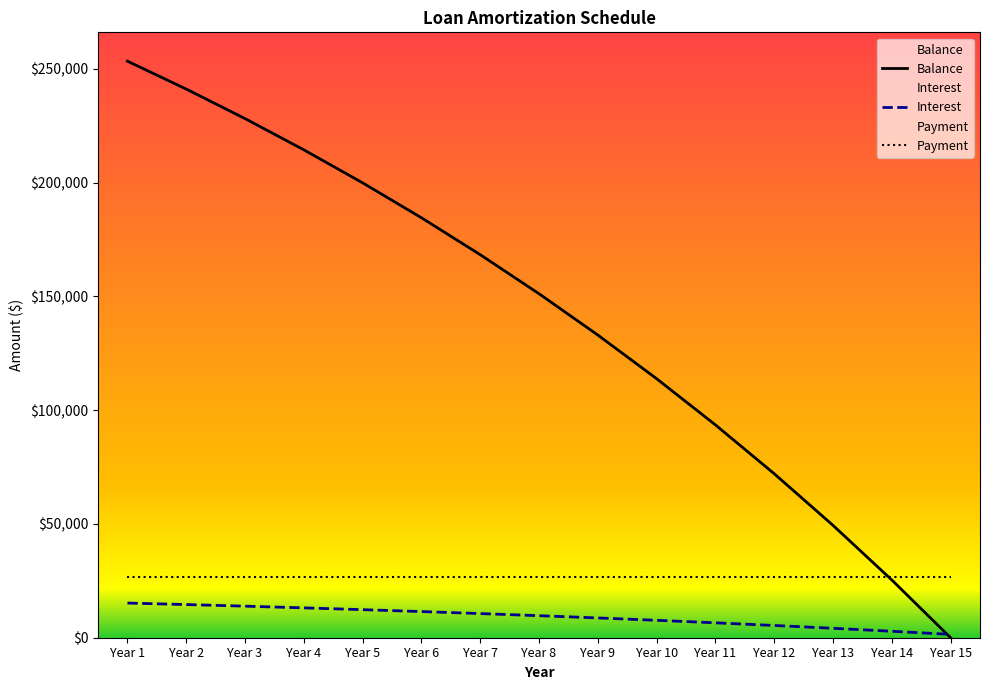

Reading left to right, list all the values displayed in this chart.

Balance: 253396.3	241125.4	228148.9	214426.3	199914.6	184568.5	168340.0	151178.4	133030.0	113838.0	93542.5	72080.0	49383.4	25381.7	0.0
Interest: 15237.5	14570.3	13864.7	13118.6	12329.5	11495.1	10612.7	9679.6	8692.8	7649.2	6545.7	5378.7	4144.6	2839.5	1459.5
Payment: 26841.2	26841.2	26841.2	26841.2	26841.2	26841.2	26841.2	26841.2	26841.2	26841.2	26841.2	26841.2	26841.2	26841.2	26841.2